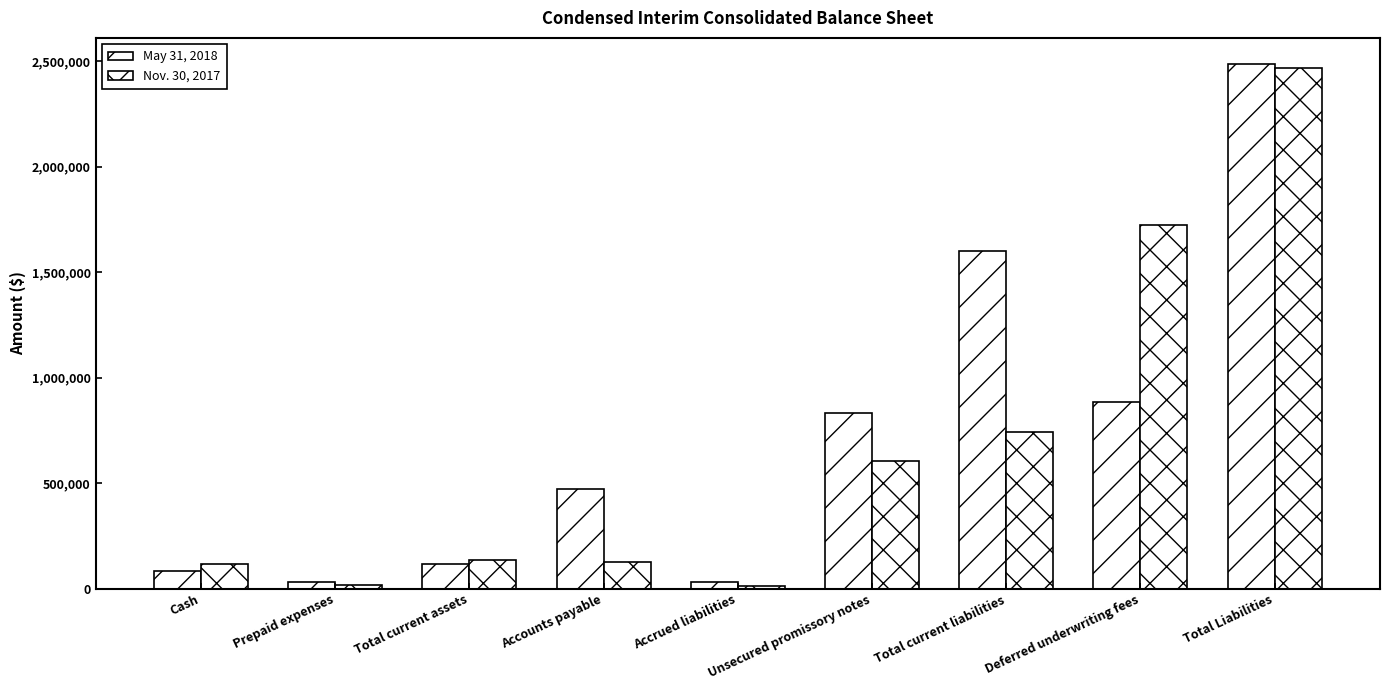

What is the spread (max minus min) of values at Prepaid expenses?

15378